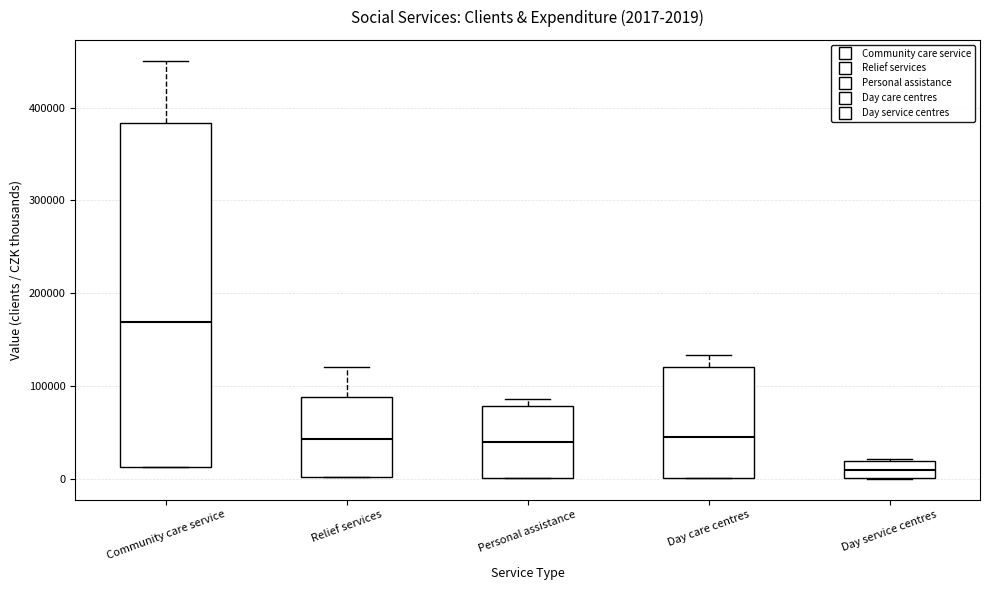

Comparing the boxes themselves (not the whiskers), which one is the tallest?

Community care service